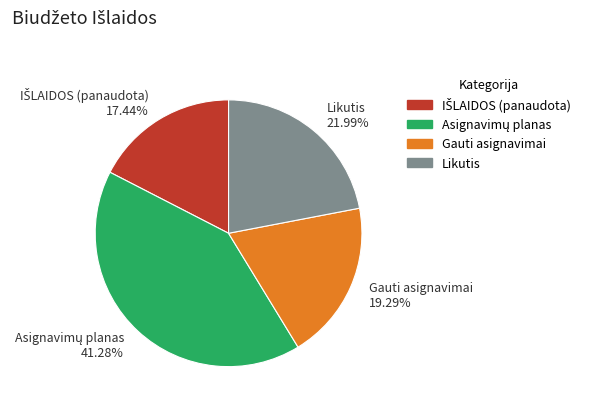

To the nearest percent, what is the difference between the largest and smallest slice percentages?

24%